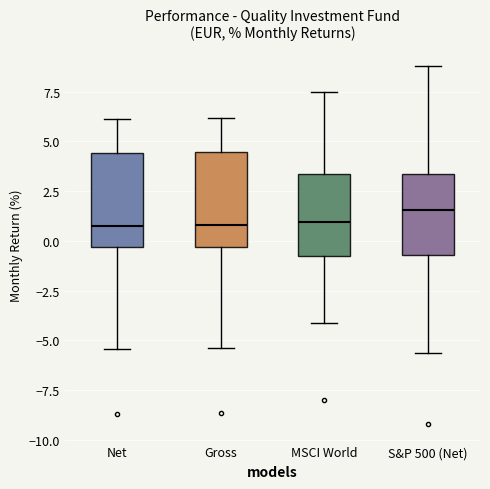

Reading left to right, transcribe this box plot: for each box, give where its median line is, the range the box spans, and where its two whiskers end, as read against the y-axis. The values are not printed on the chart, so give them approximately, as read against the axis.

Net: median 1.0, box -0.5 to 4.5, whiskers -5.5 to 6.0
Gross: median 1.0, box -0.5 to 4.5, whiskers -5.5 to 6.0
MSCI World: median 1.0, box -1.0 to 3.5, whiskers -4.0 to 7.5
S&P 500 (Net): median 1.5, box -0.5 to 3.5, whiskers -5.5 to 9.0